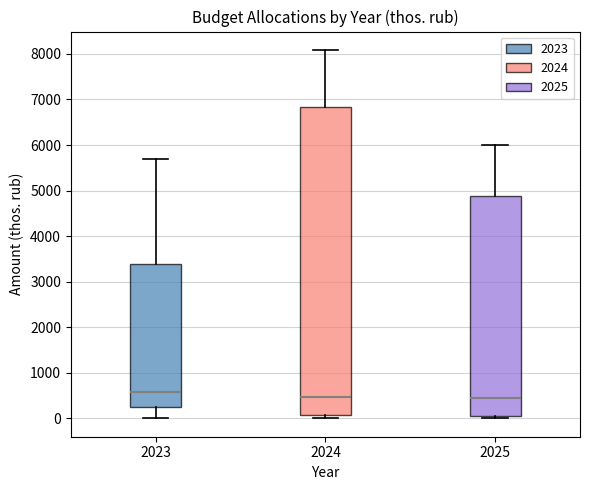

Reading left to right, transcribe this box plot: for each box, give where its median line is, the range the box spans, and where its two whiskers end, as read against the y-axis. The values are not printed on the chart, so give them approximately, as read against the axis.

2023: median 600, box 200 to 3400, whiskers 0 to 5700
2024: median 500, box 100 to 6800, whiskers 0 to 8100
2025: median 400, box 100 to 4900, whiskers 0 to 6000